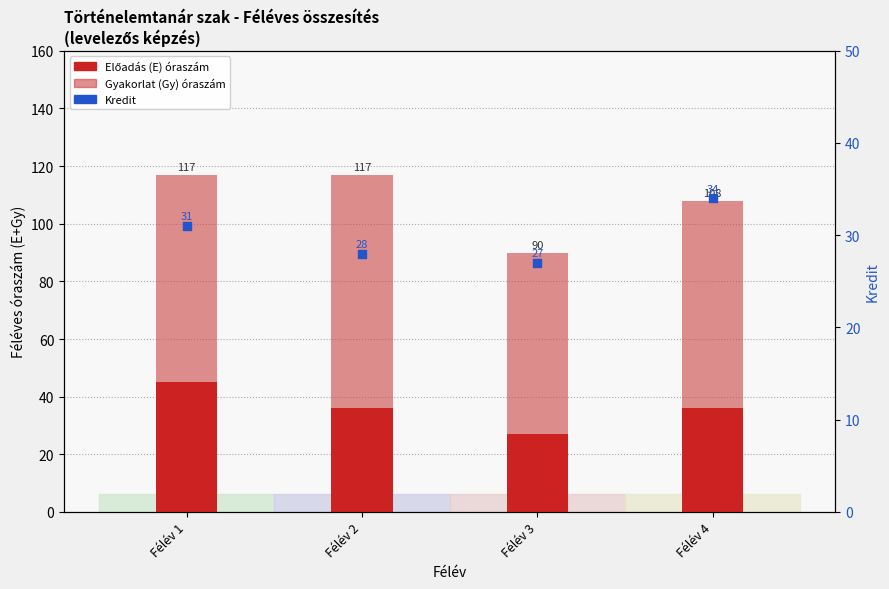

Which series has the largest Y range (max minus min)?

Előadás (E)